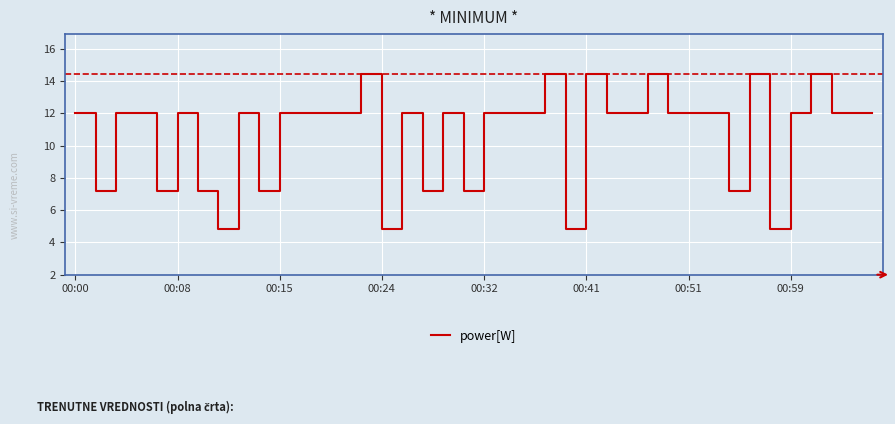

What is the greatest value displayed?

14.4